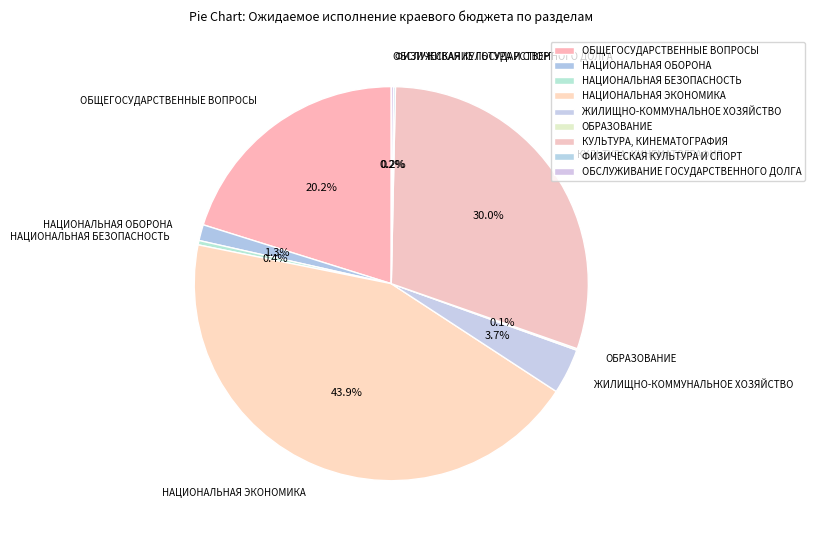

To the nearest percent, what percentage of the pie is КУЛЬТУРА, КИНЕМАТОГРАФИЯ?

30%